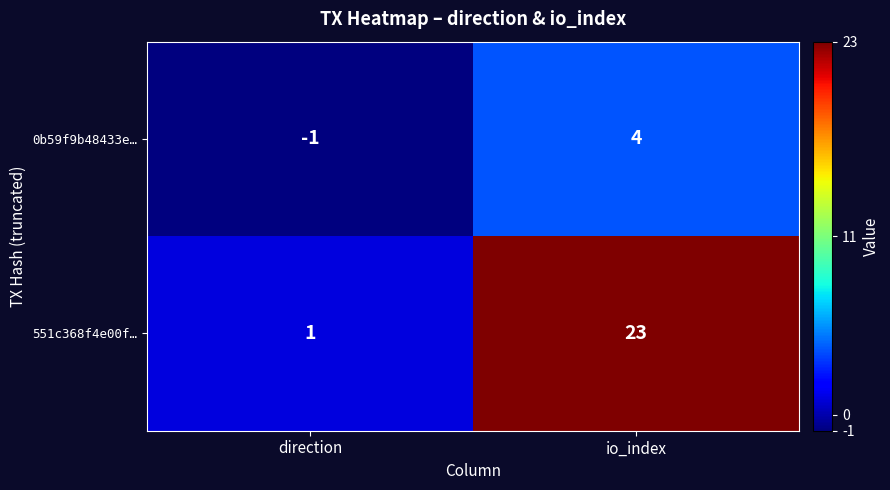

Which category has the lowest value across all series?

direction